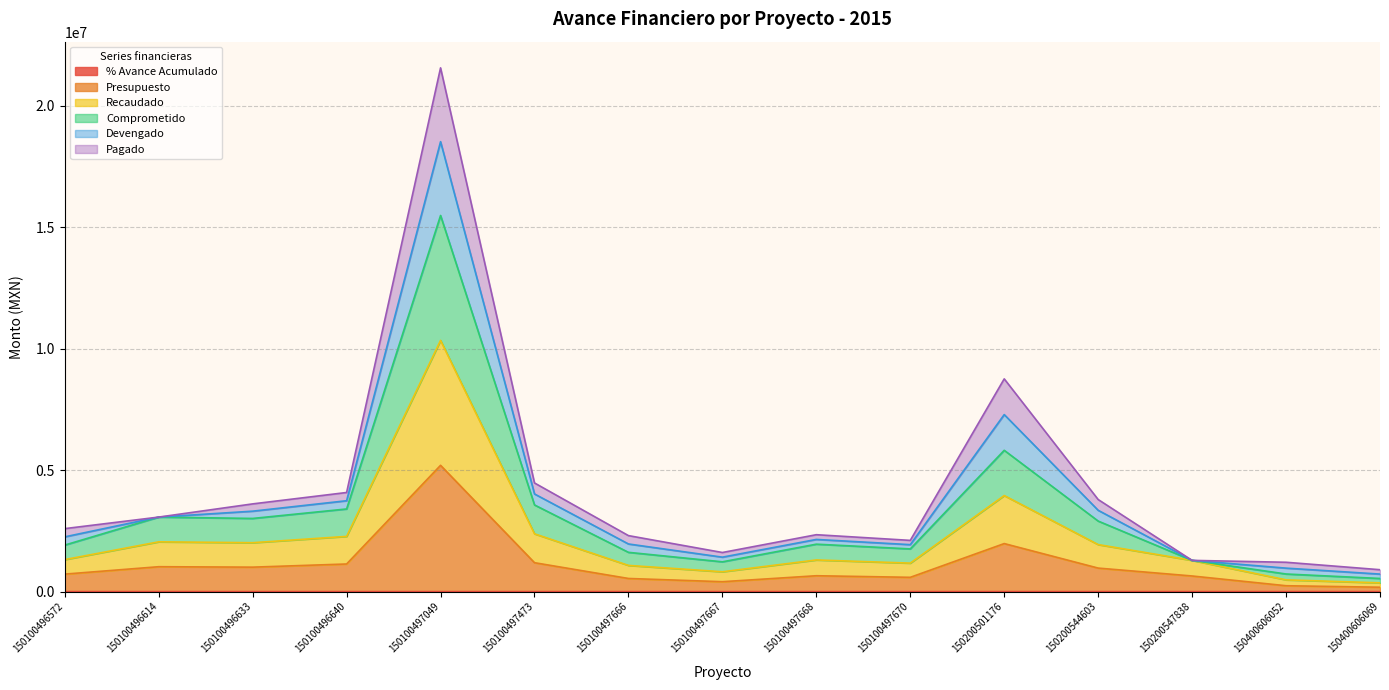

Does the chart display data point markers on the line(s)?

No